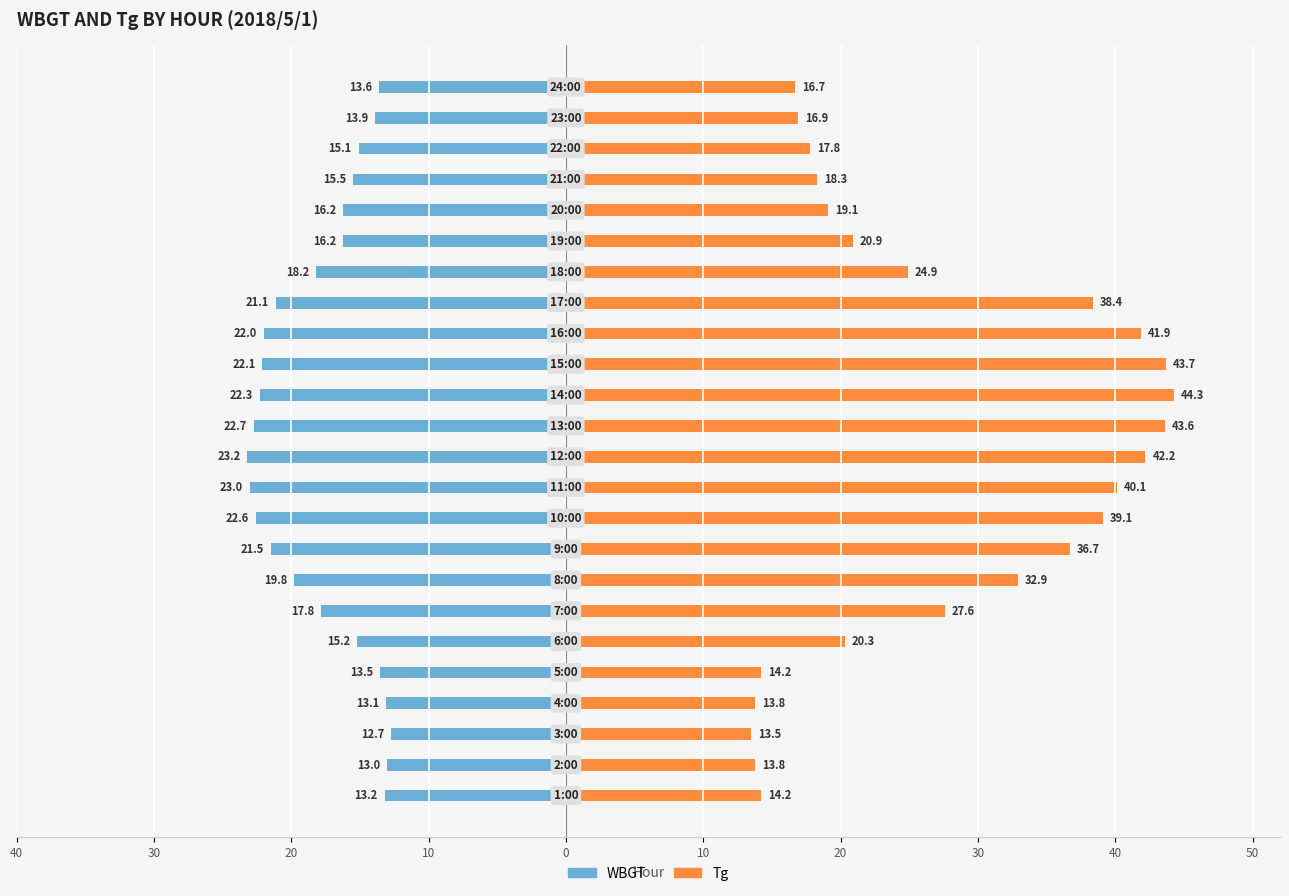

Are the bars grouped side by side (vs. stacked)?

Yes